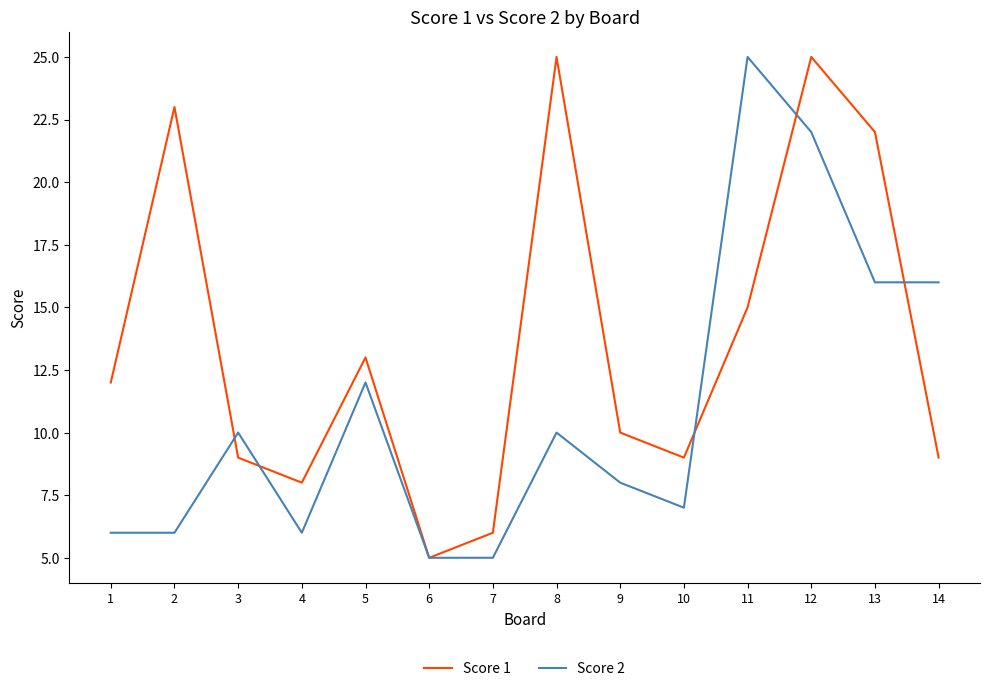

At 10, list the series in order from smallest to largest.

Score 2, Score 1